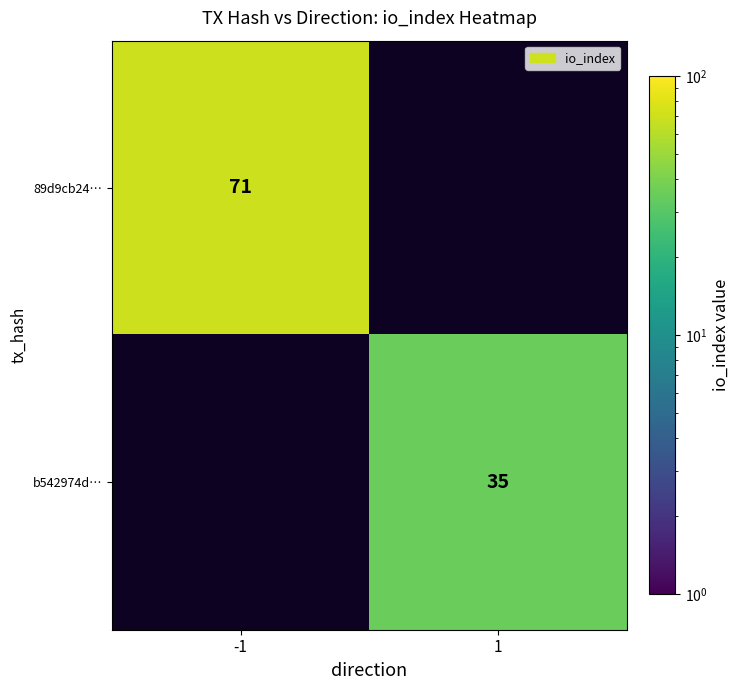

At how many categories does at least one series exceed 57?

1